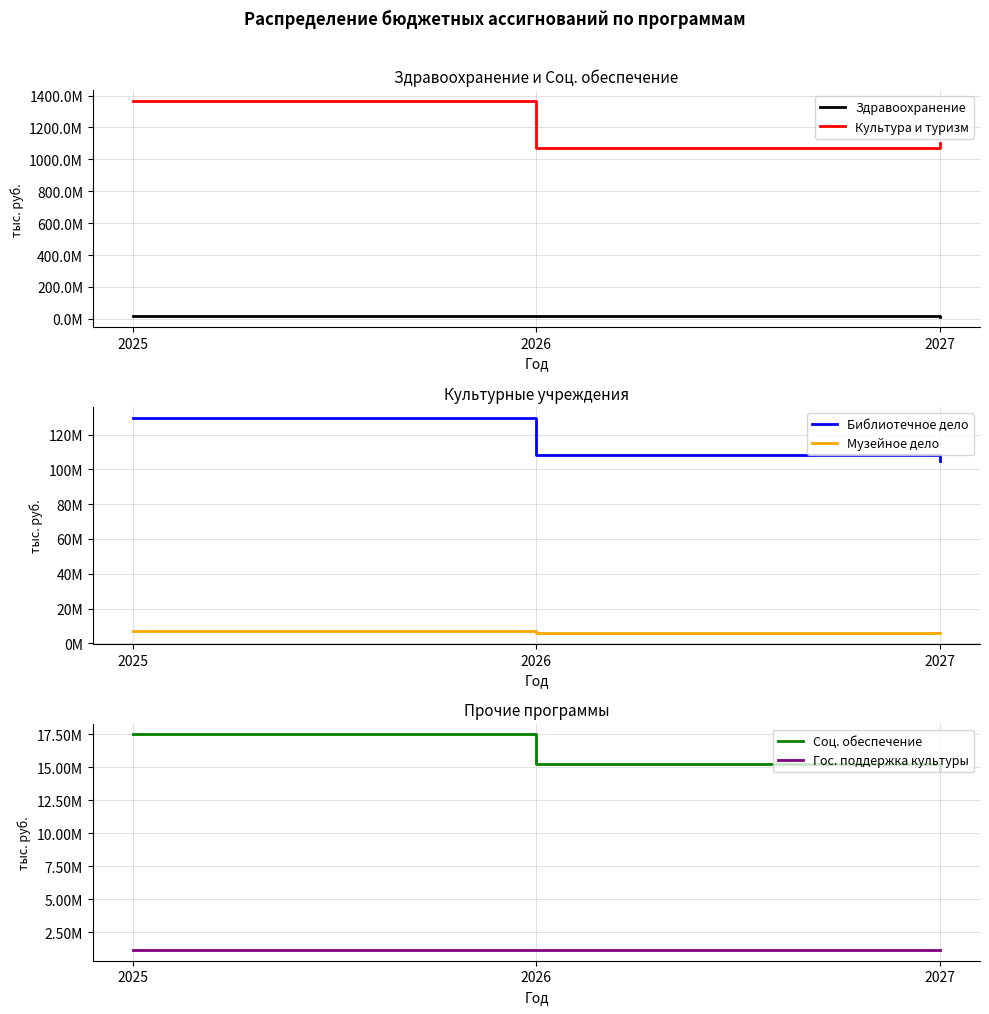

What is the difference between the maximum and minimum values in the Соц. обеспечение series?

2731700.0